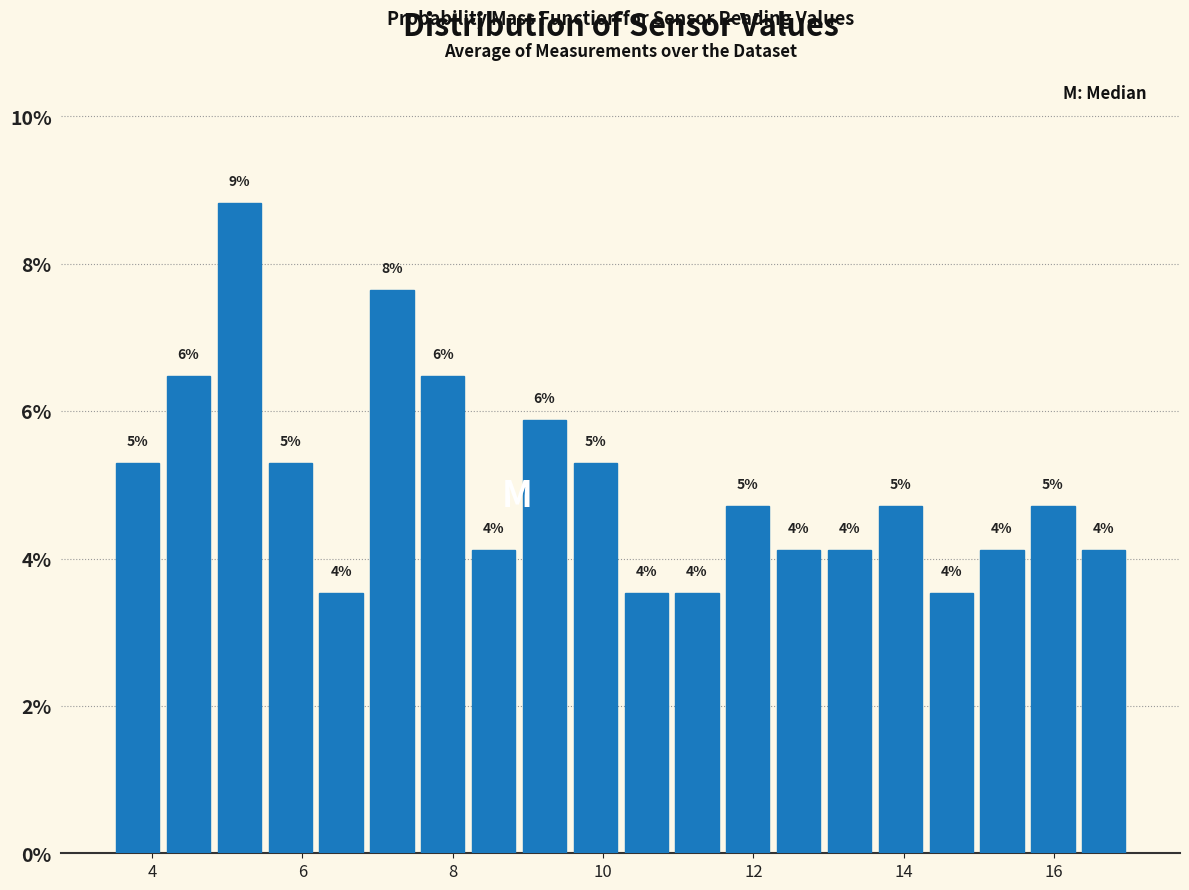

Read against the x-axis, roughly where is the centre of the tallest bar?

5.2